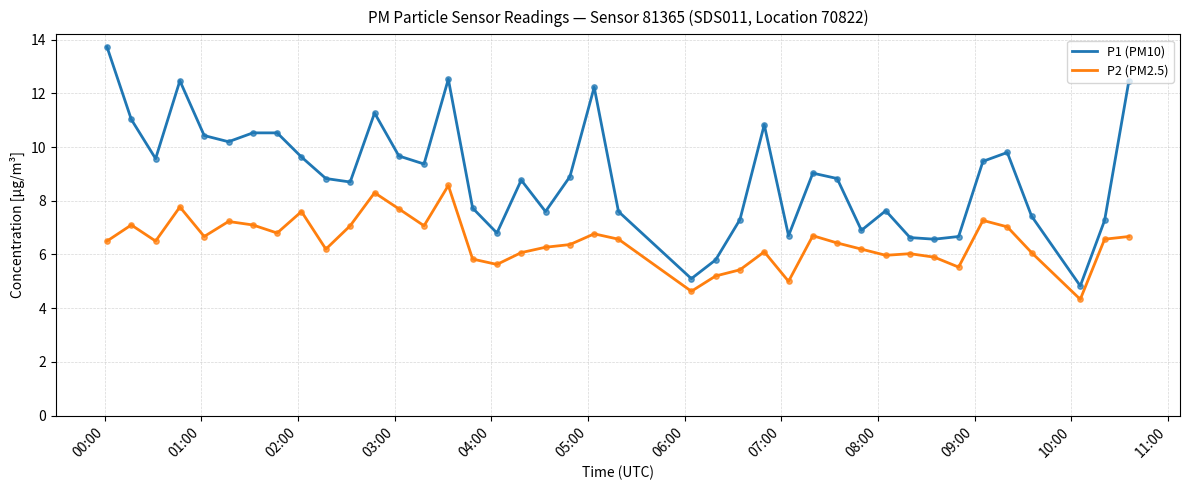

Which series has the largest total across all categories?

P1 (PM10)